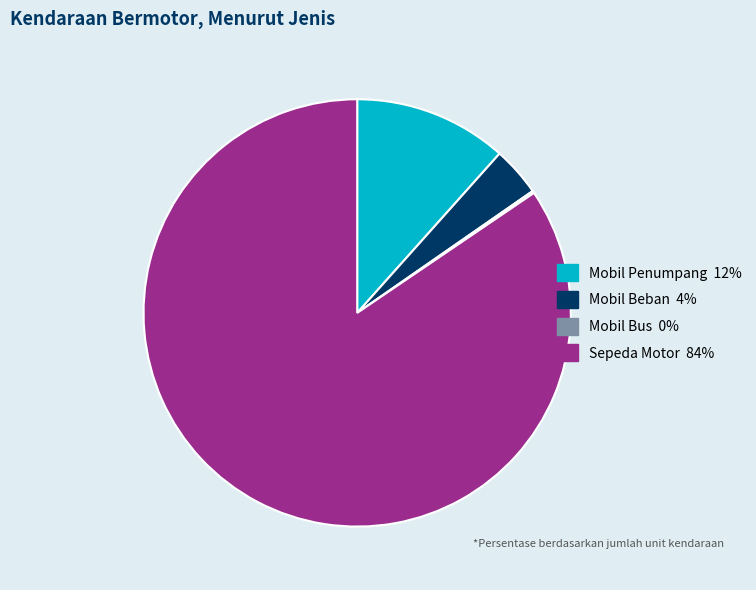

Which has a higher value, Sepeda Motor or Mobil Beban?

Sepeda Motor